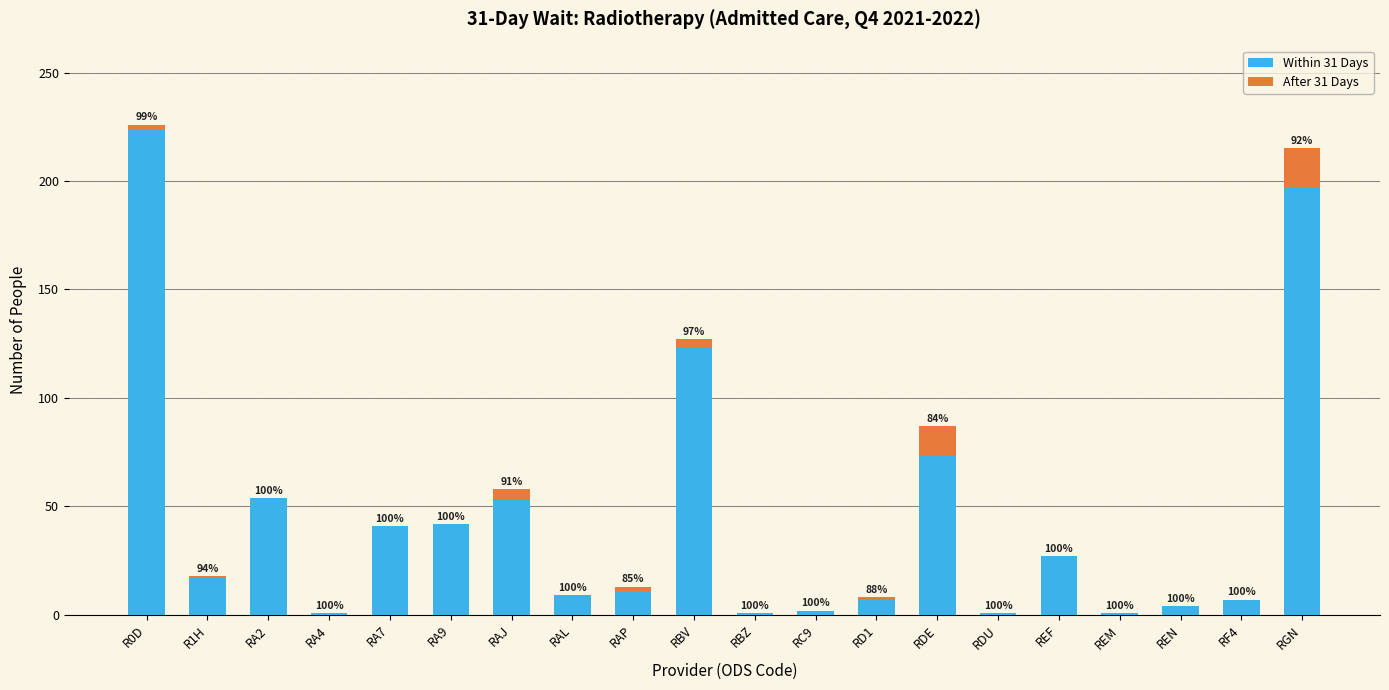

At how many categories does at least one series exceed 139?

2